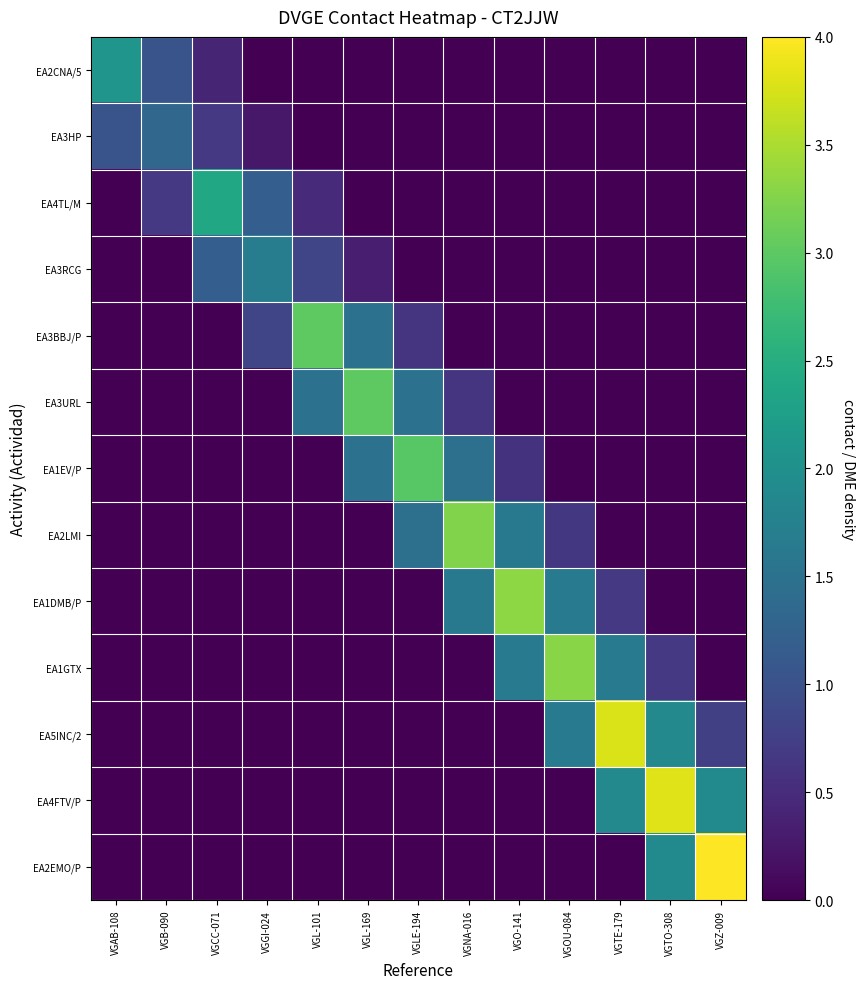

Which series changed the most between VGL-101 and VGNA-016?

EA2LMI